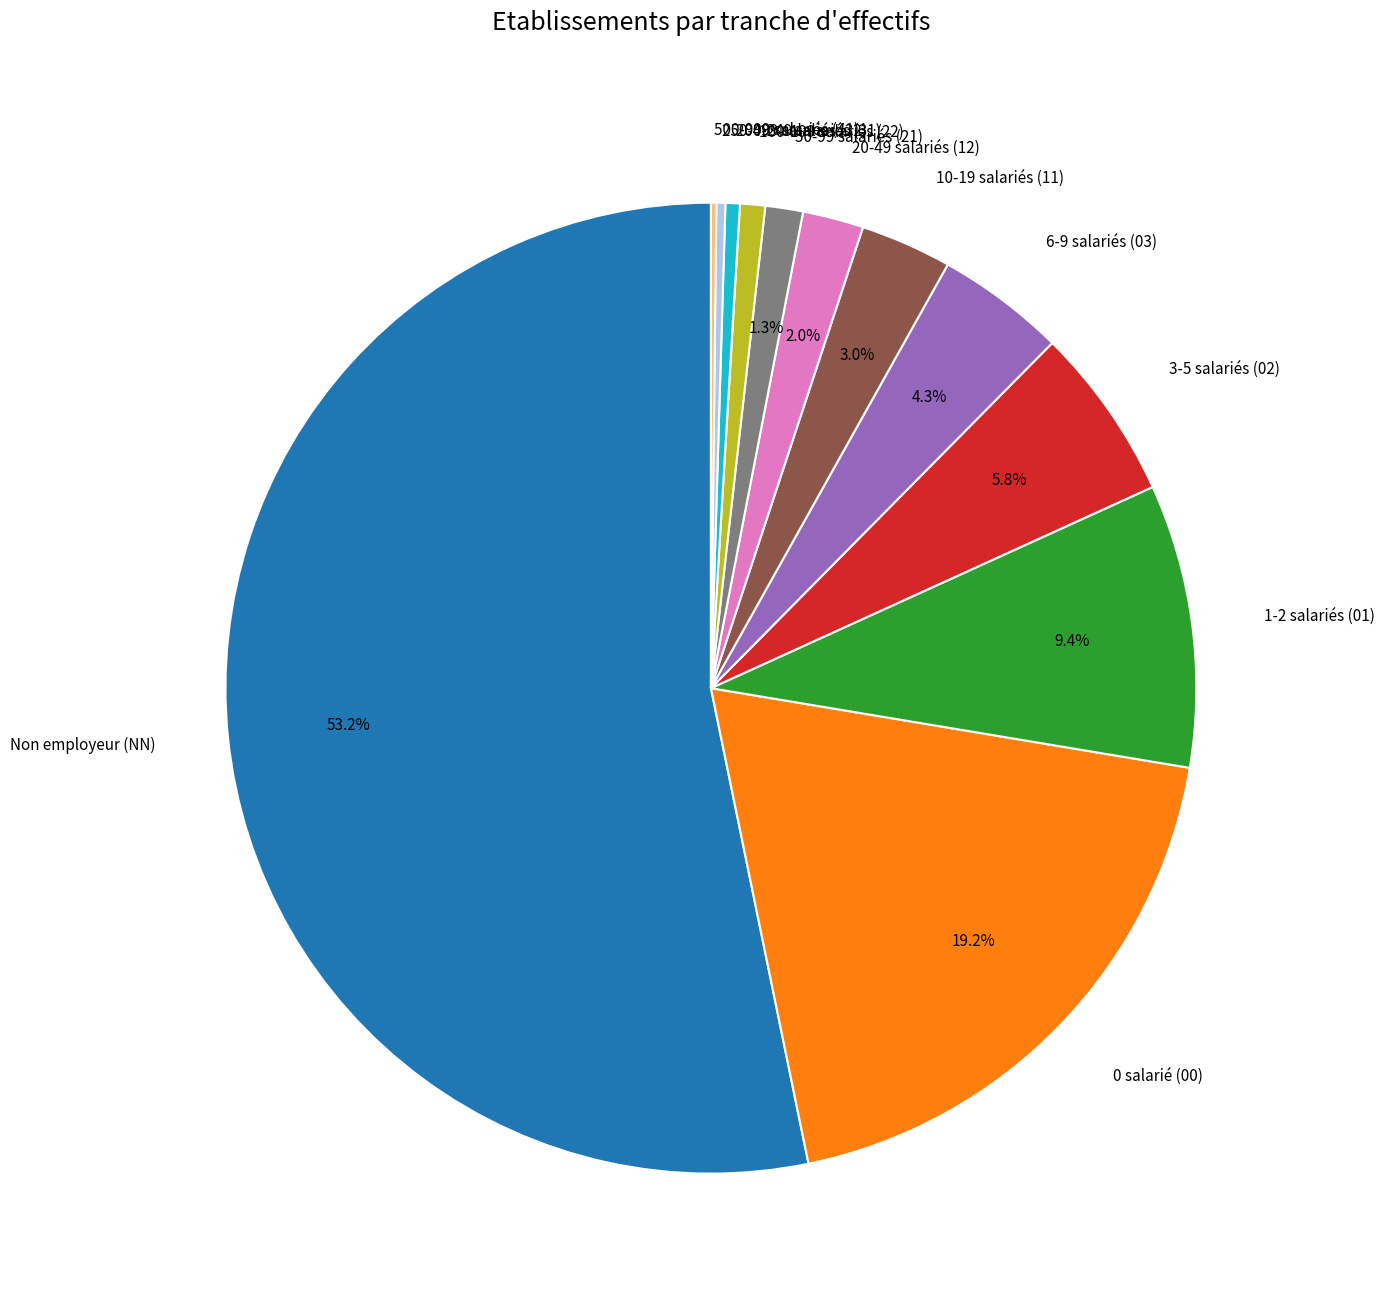

To the nearest percent, what is the average slice percentage?

8%